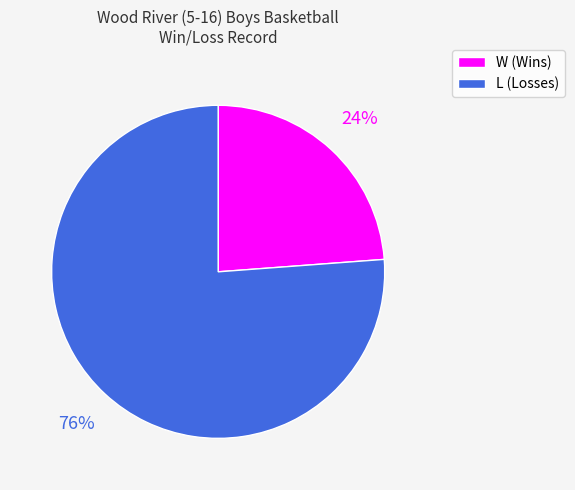

Is the sum of L and W greater than half?

Yes